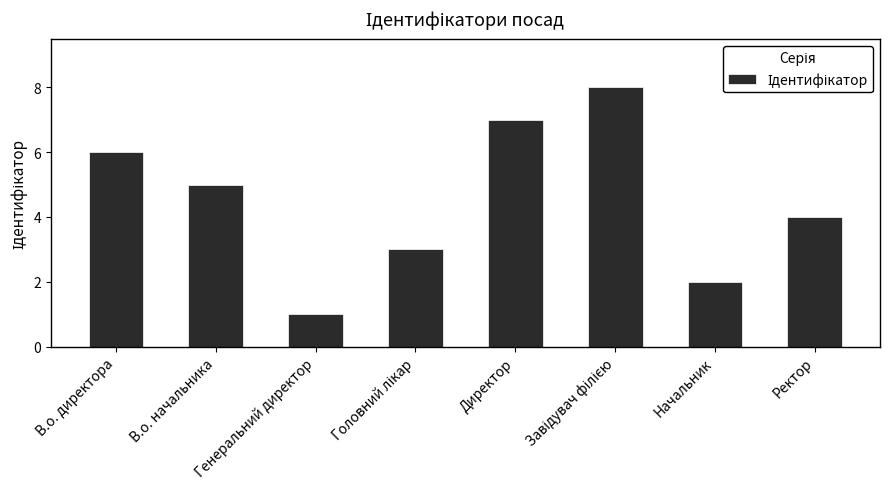

Count the number of categories in the chart.

8